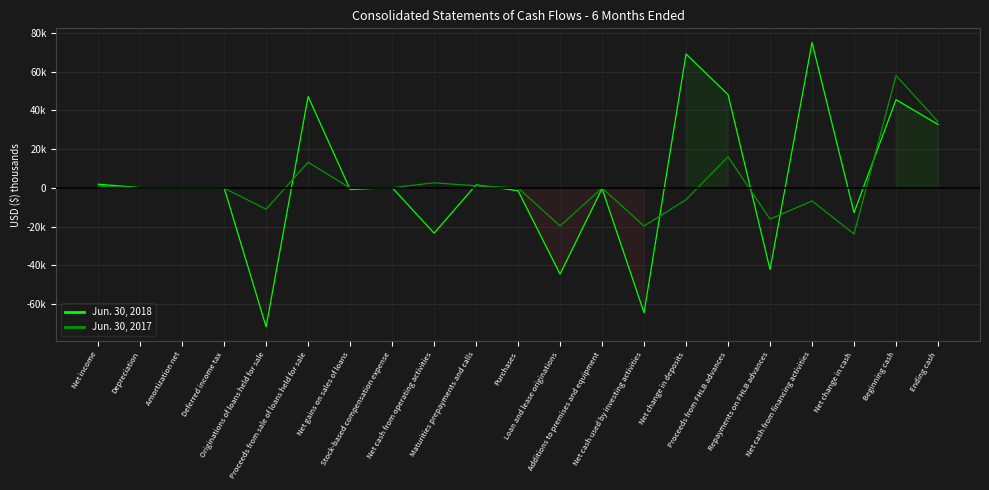

What is the sum of all Jun. 30, 2017 values?

23216